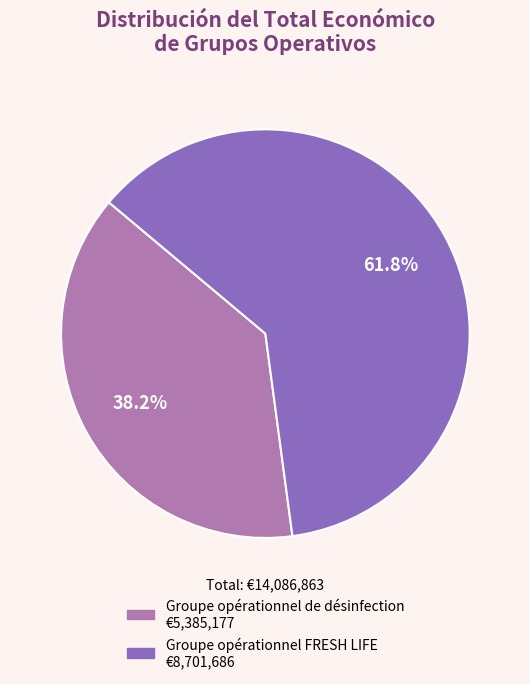

To the nearest percent, what is the average slice percentage?

50%